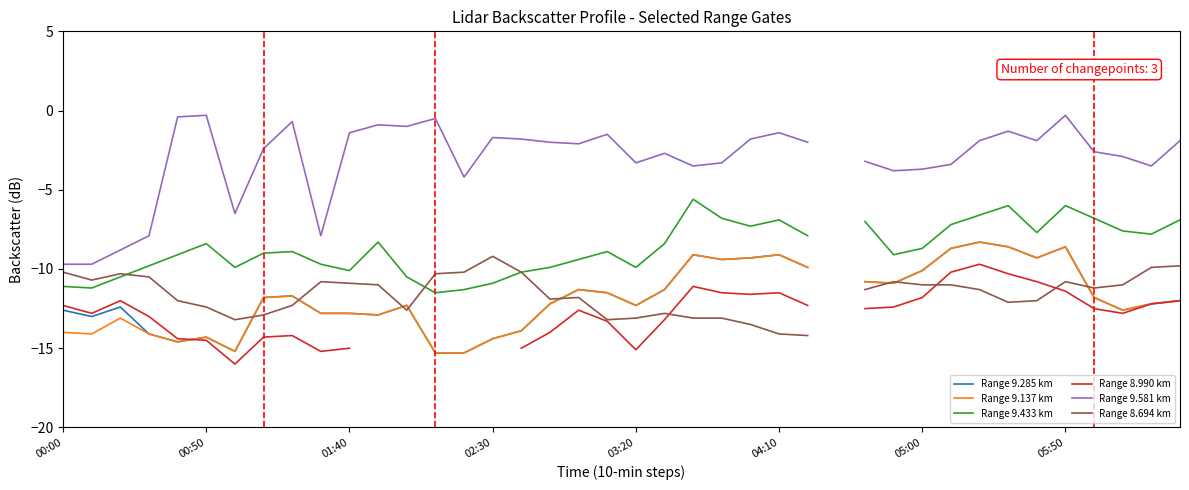

At which category is the sum across all series the highest?

05:50